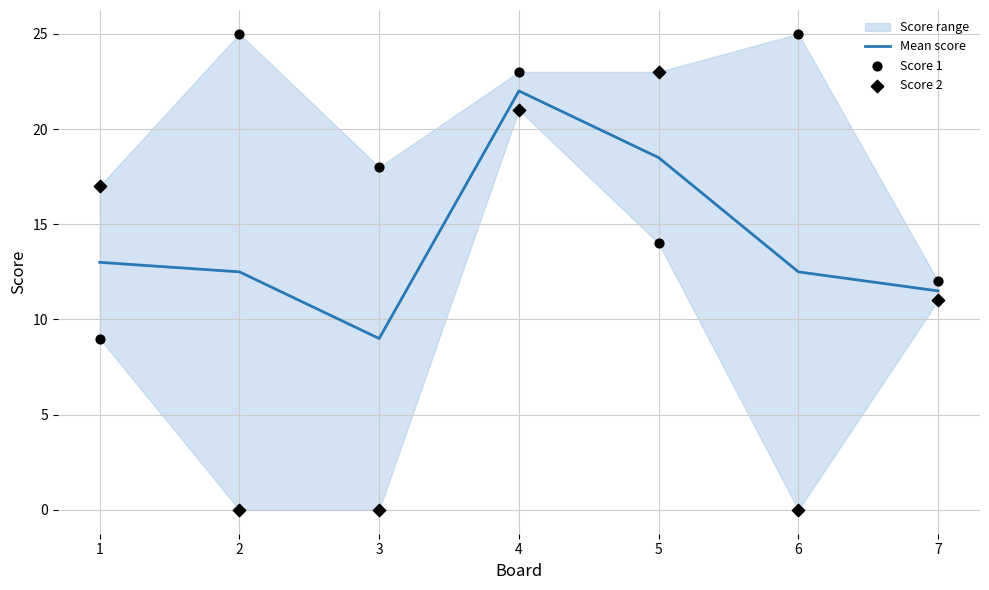

What is the maximum value for Mean score?

22.0